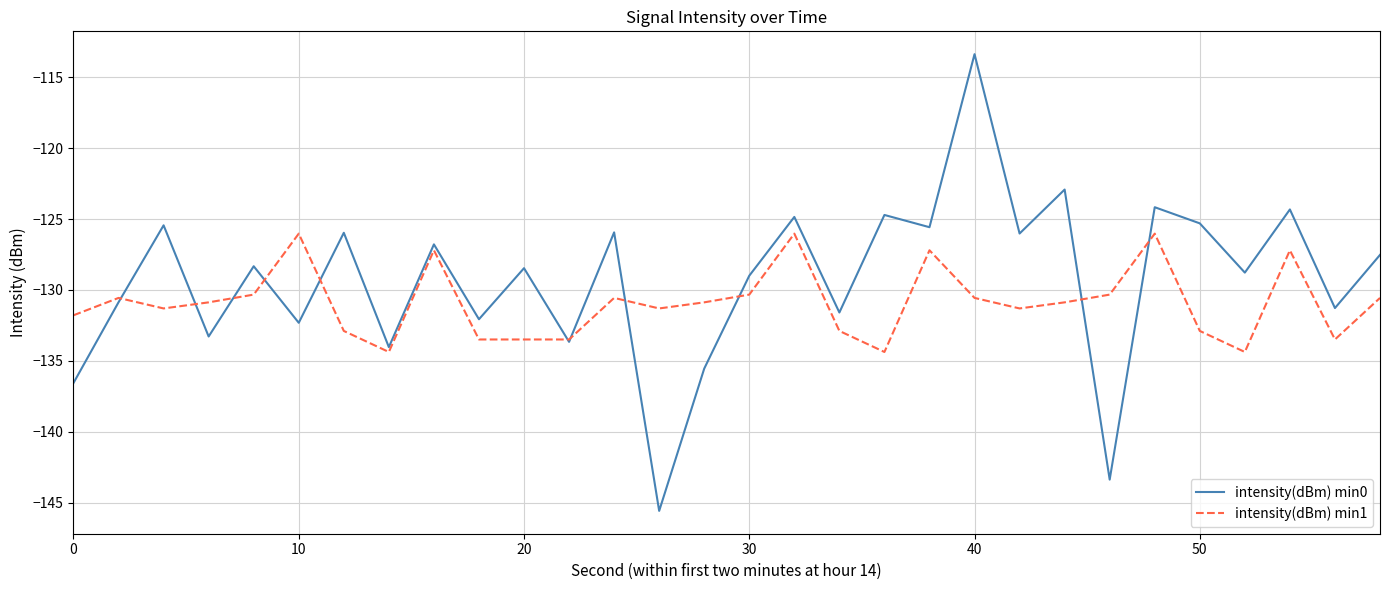

Which series has the largest total across all categories?

intensity(dBm) min0